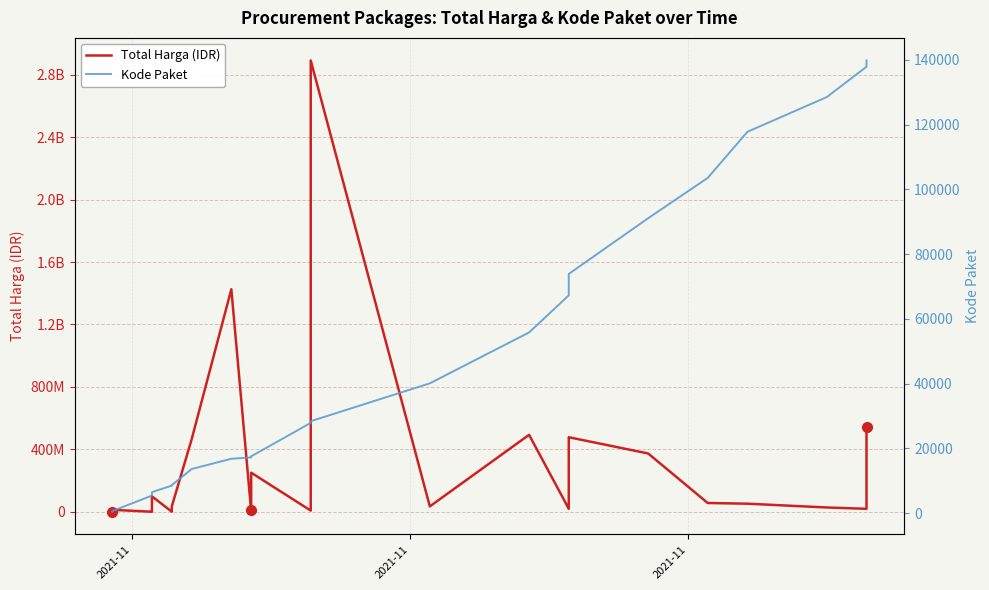

Is the value of Total Harga (IDR) at 32 greater than the value of Kode Paket at 34?

Yes